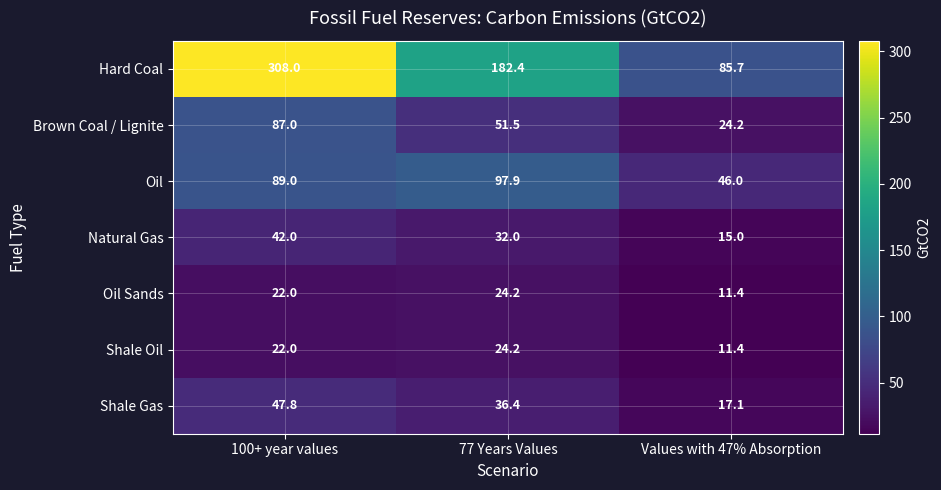

Rank the categories by Shale Oil value from highest to lowest.

77 Years Values, 100+ year values, Values with 47% Absorption